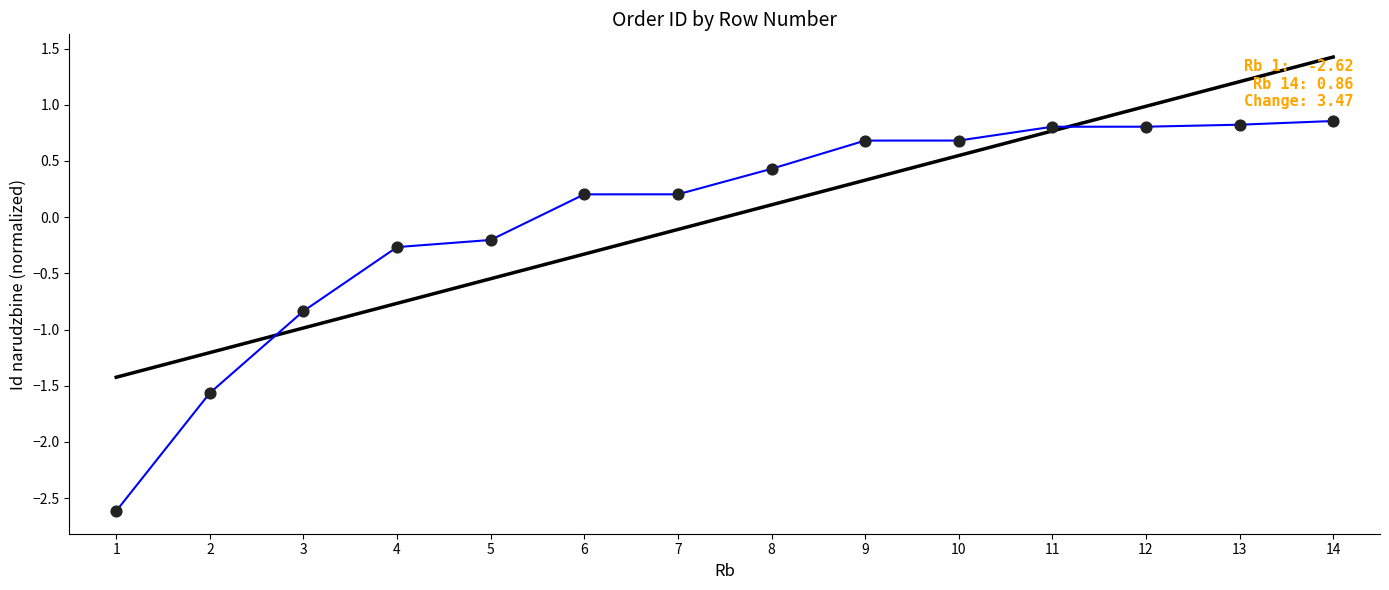

What is the total value across all series at 1?

-4.0